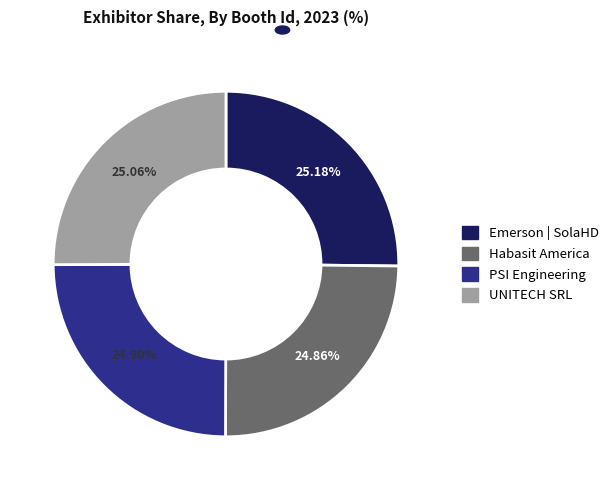

Is Emerson | SolaHD the majority of the pie?

No